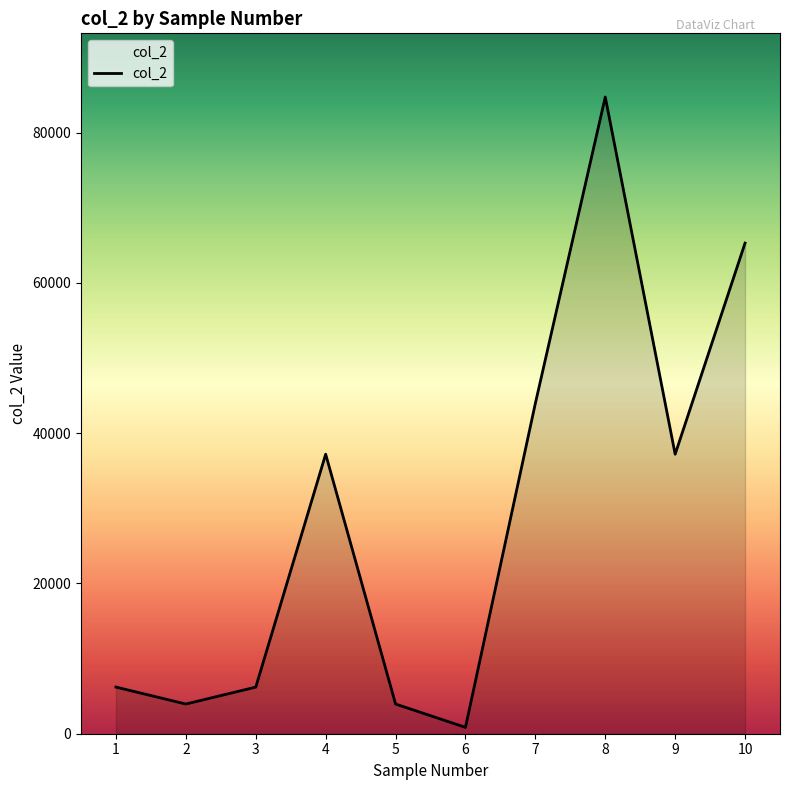

Is it true that the value at 2 is 3950?

True